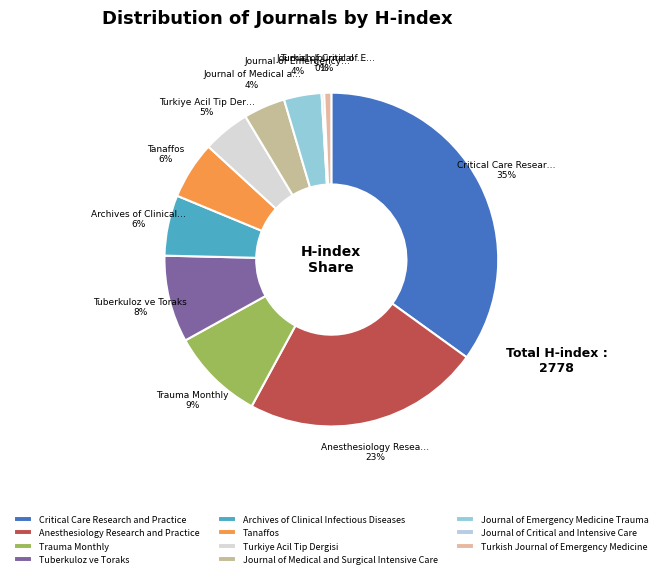

How many segments does this pie chart have?

11